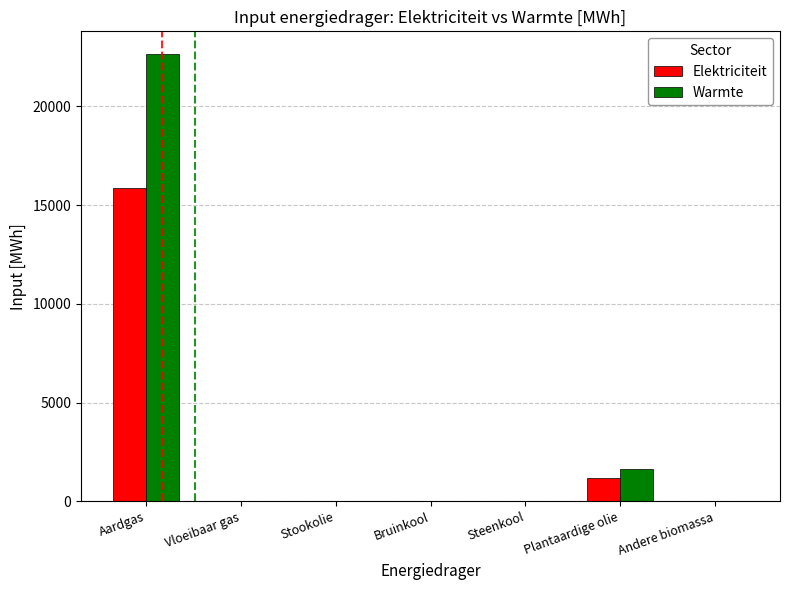

Reading right to left, transcribe all the data shown in this chart.

Elektriciteit: 0.0	1155.4	0.0	0.0	0.0	0.0	15870.4
Warmte: 0.0	1650.6	0.0	0.0	0.0	0.0	22672.1